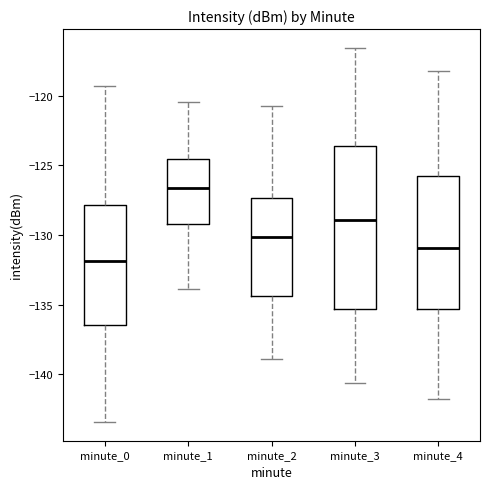

Where does the lower whisker of the box for minute_2 end on the y-axis? The values are not printed on the chart, so give them approximately, as read against the axis.

-139.0